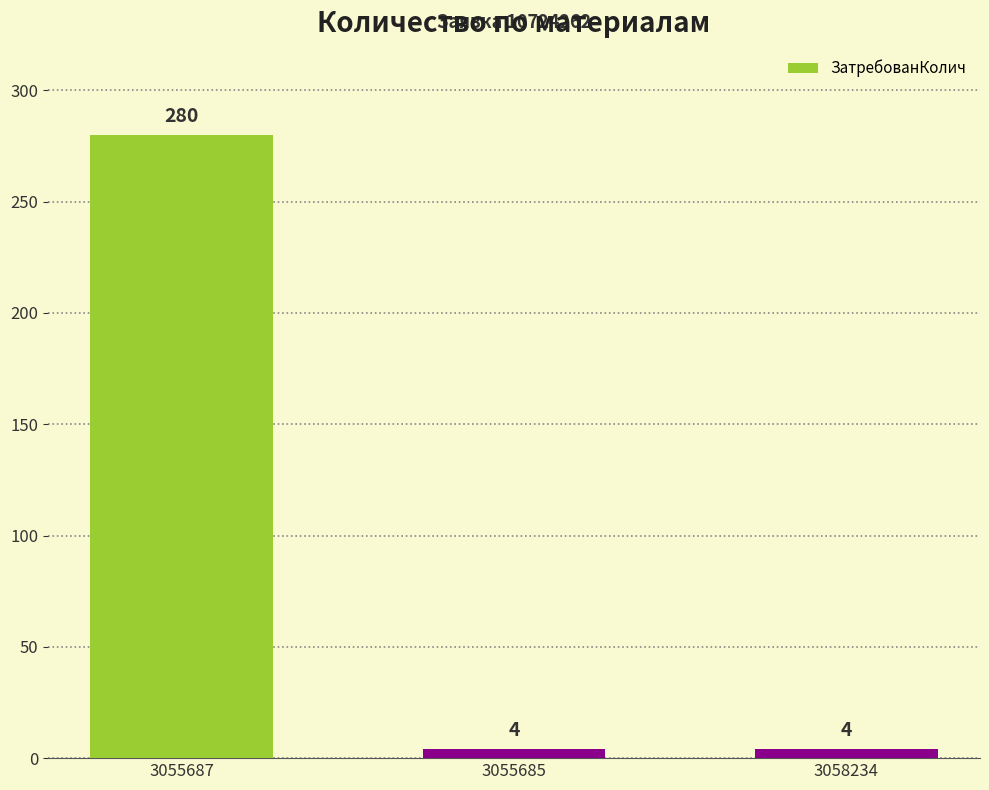

Which label corresponds to the largest value in the chart?

3055687